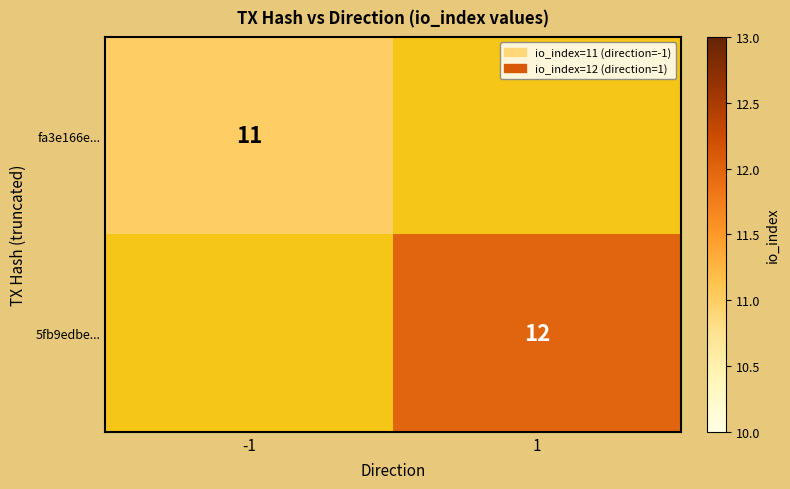

The 5fb9edbe... series shows 6 at 1. True or false?

False